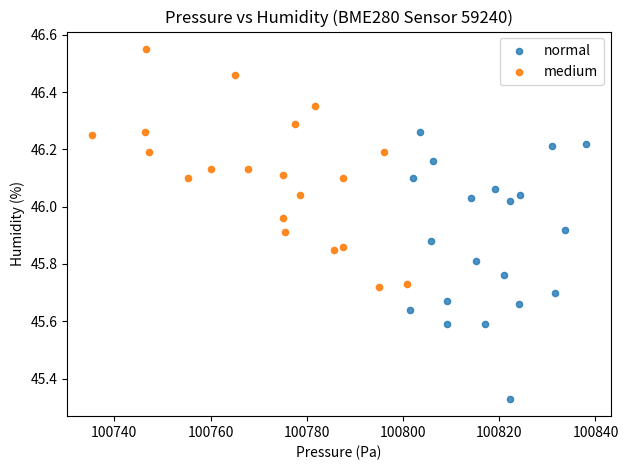

Which series has the largest Y range (max minus min)?

normal